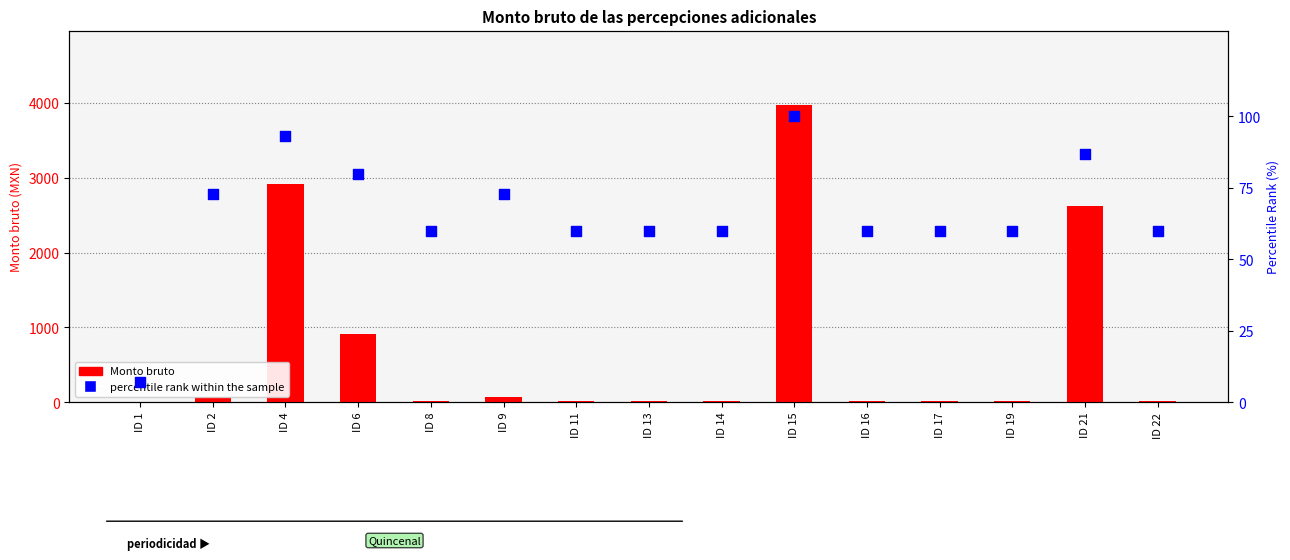

What are all the series names shown in the legend?

Monto bruto, percentile rank within the sample